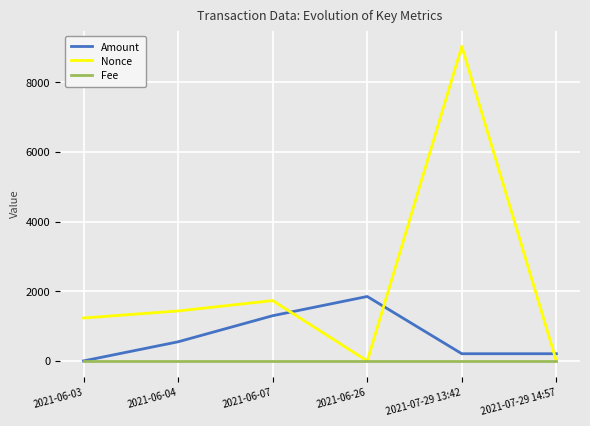

What are all the series names shown in the legend?

Amount, Nonce, Fee